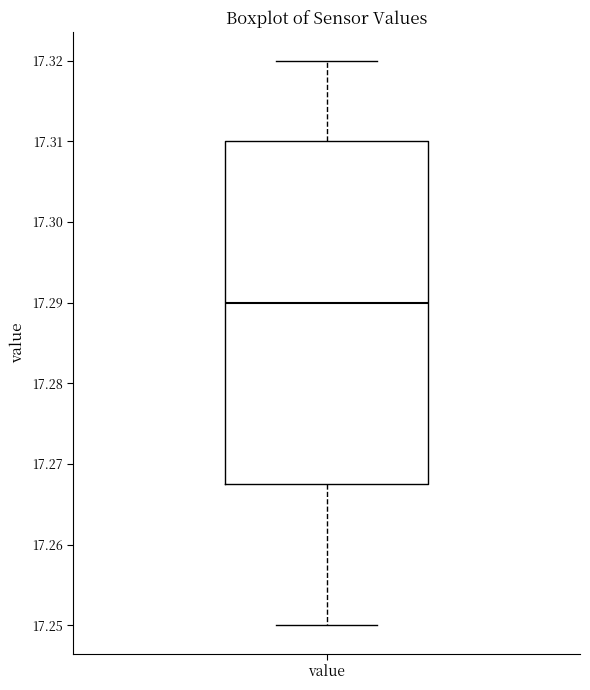

Read this box plot against the y-axis: the position of the median line, the range covered by the box, and the ends of both whiskers. The values are not printed on the chart, so give them approximately, as read against the axis.

median 17.290, box 17.268 to 17.310, whiskers 17.250 to 17.320